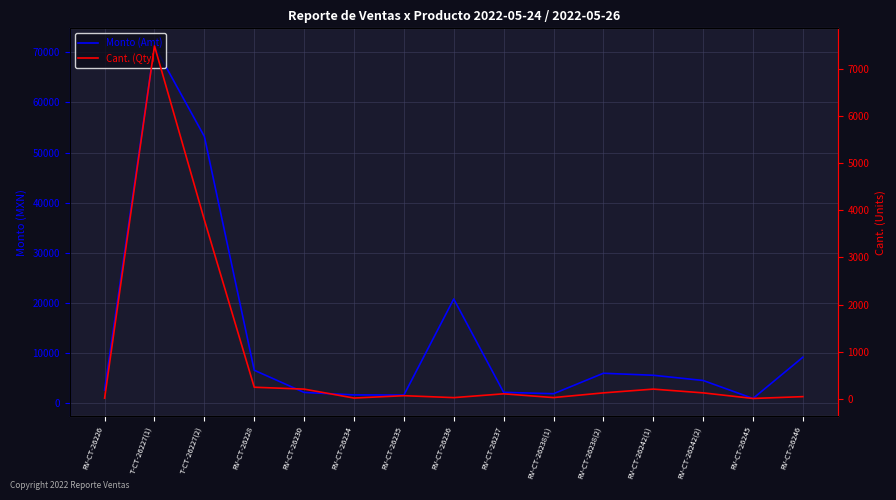

At which label is Cant. (Qty) closest to 3750?

T-CT-26227(2)